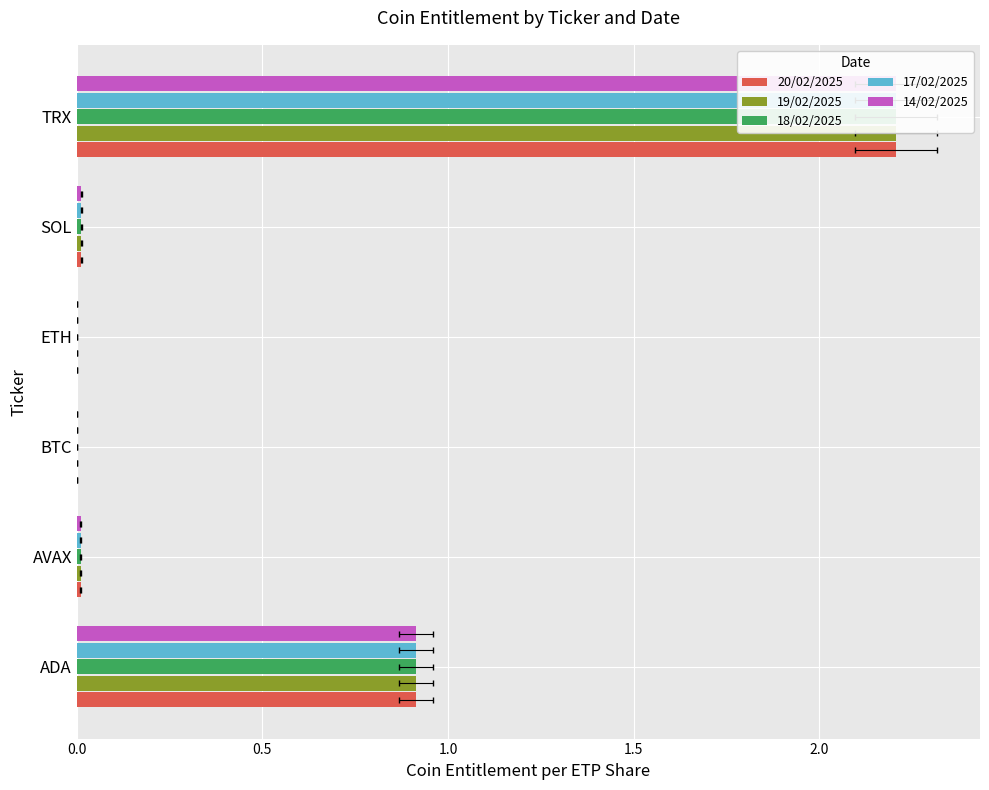

Is the value of 18/02/2025 at TRX greater than the value of 14/02/2025 at SOL?

Yes